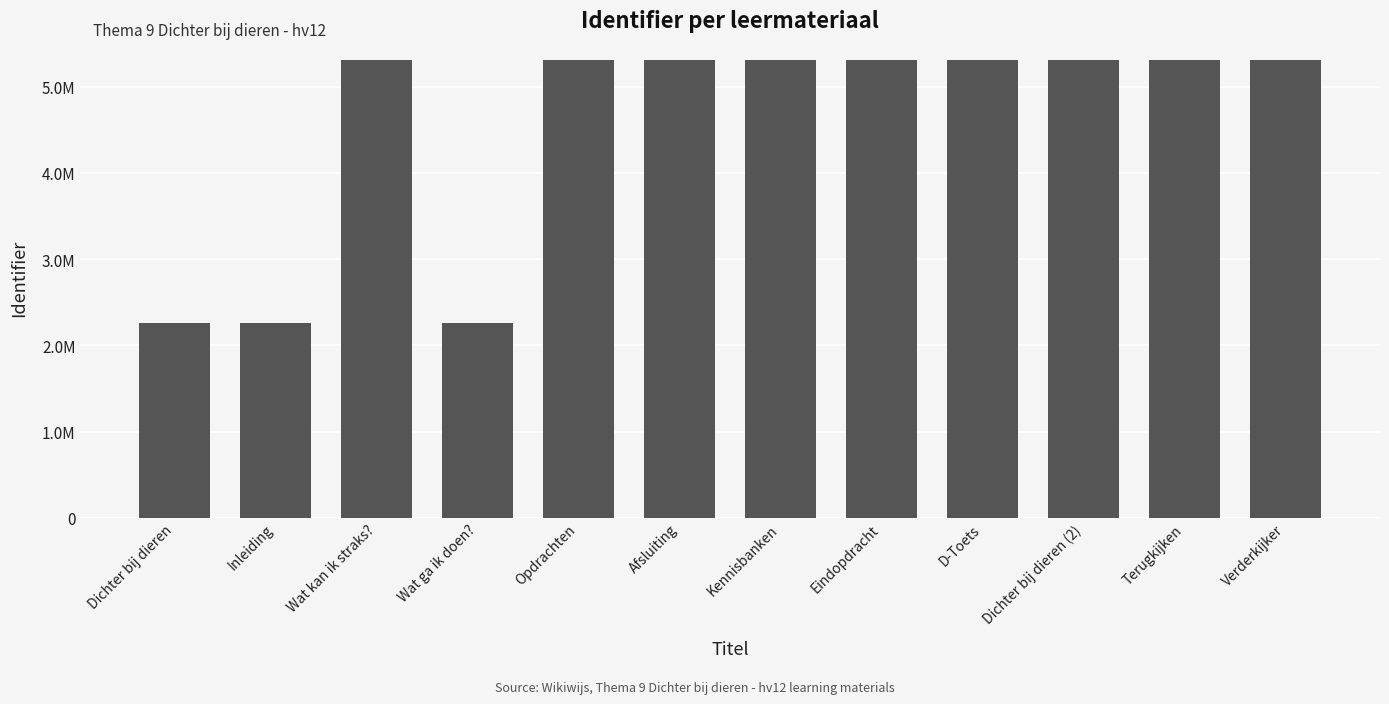

What is the difference between the second highest and second lowest values?

3.1